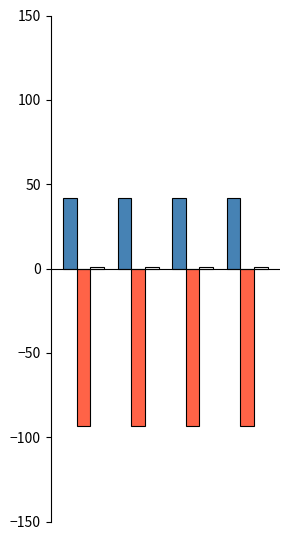

What is the smallest value displayed?

-93.3